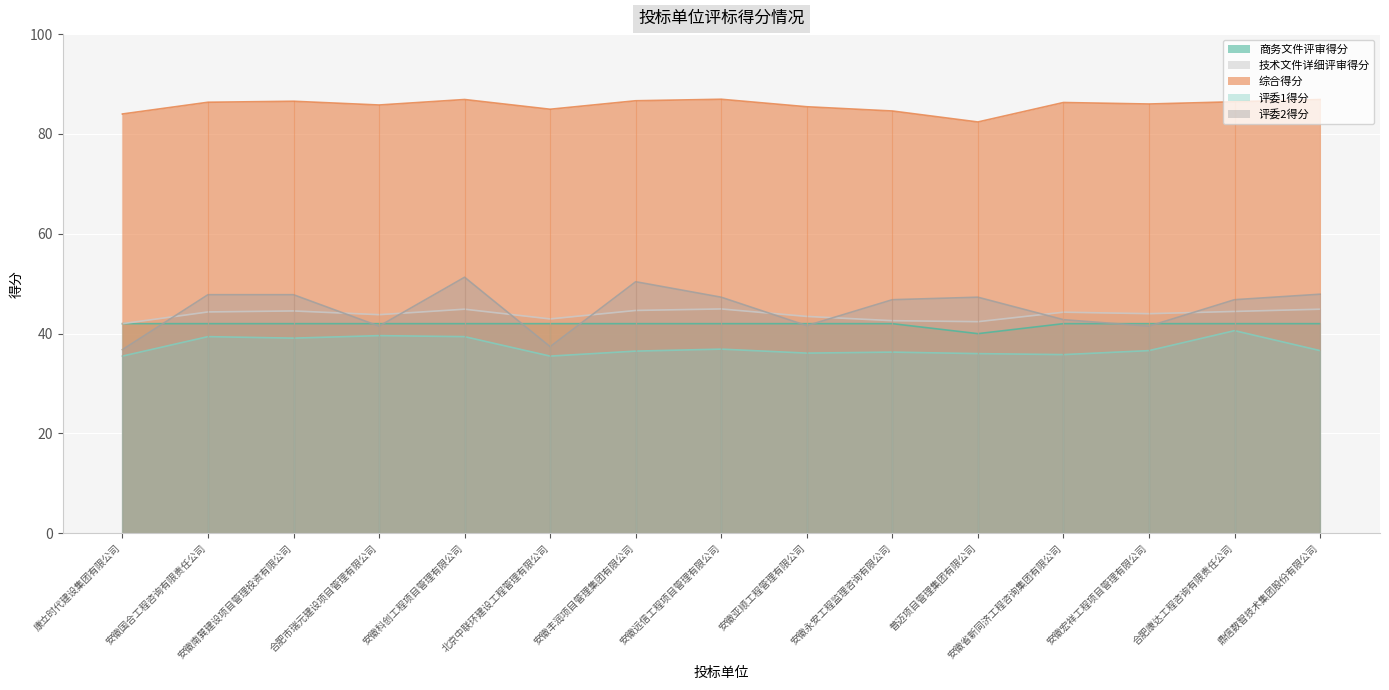

Is the value of 评委1得分 at 合肥康达工程咨询有限责任公司 greater than the value of 综合得分 at 安徽国合工程咨询有限责任公司?

No